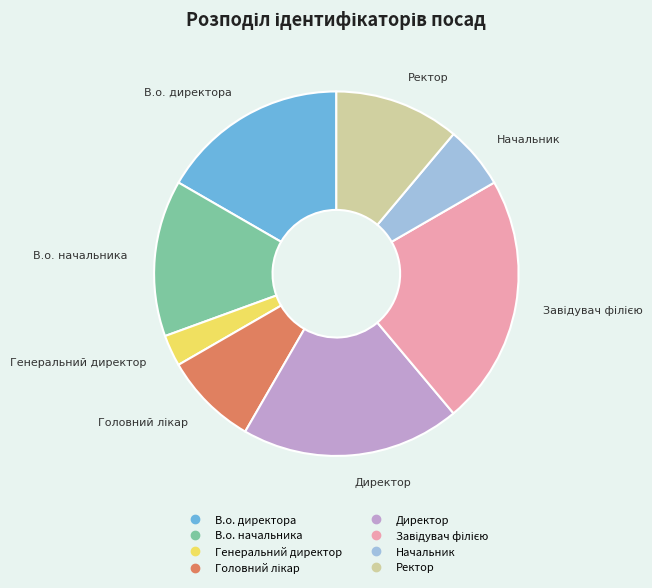

Between В.о. директора and В.о. начальника, which is larger?

В.о. директора